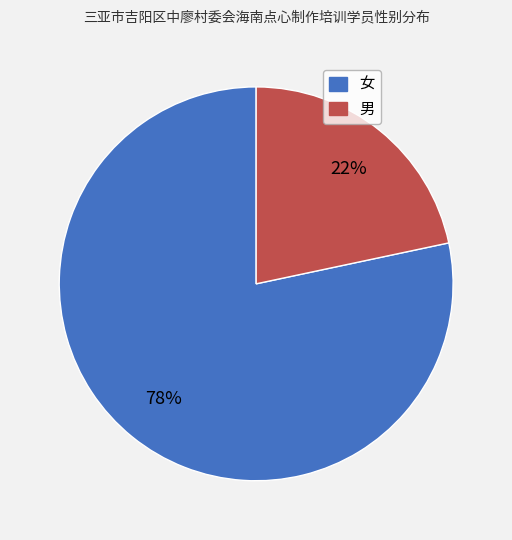

To the nearest percent, what is the average slice percentage?

50%